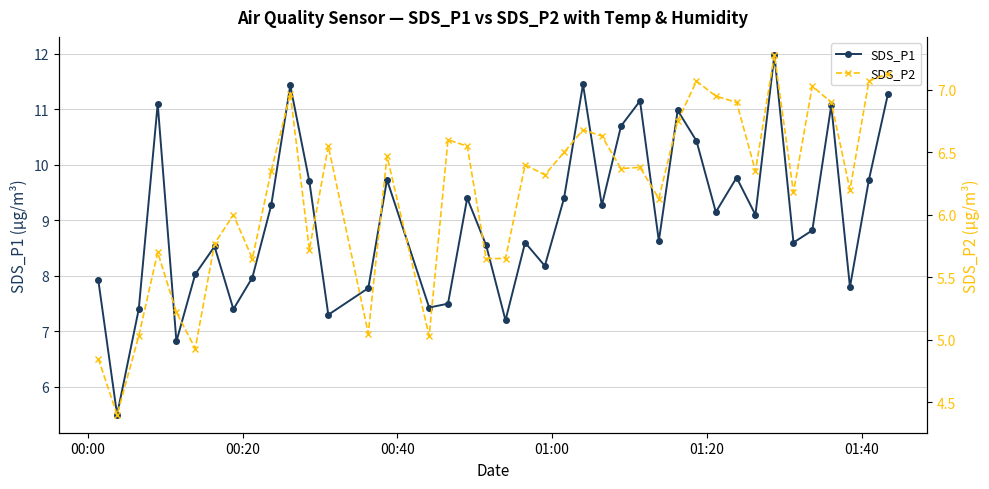

What is the difference between the maximum and minimum values in the SDS_P2 series?

2.9